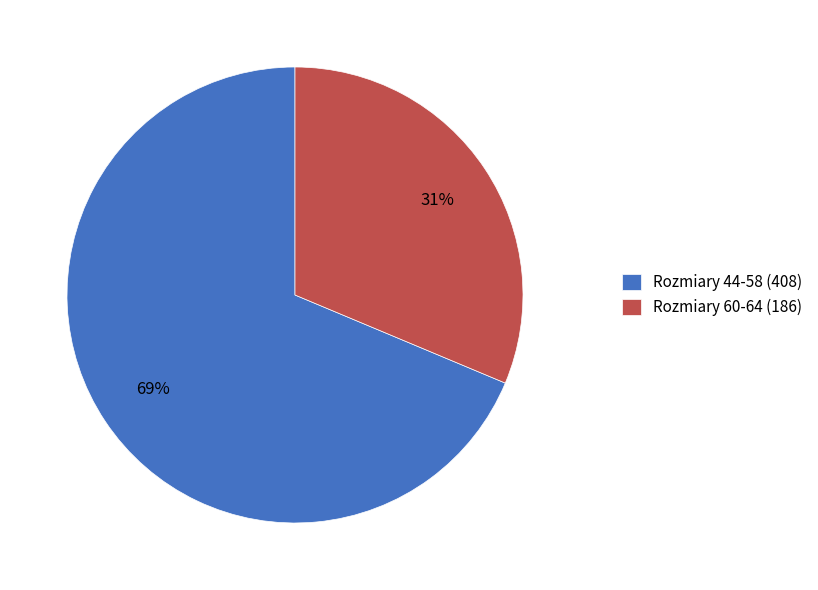

To the nearest percent, what is the average slice percentage?

50%